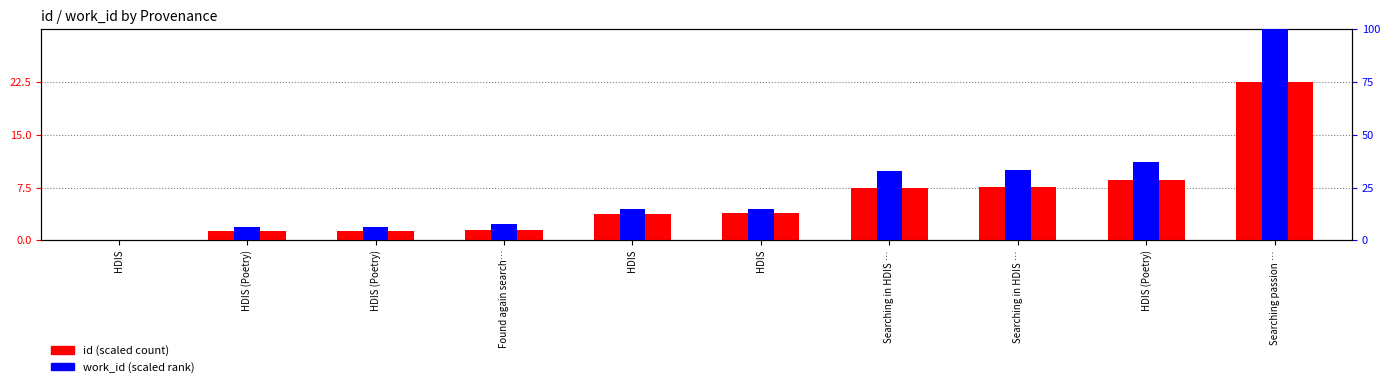

Reading left to right, transcribe all the data shown in this chart.

id (scaled): HDIS=0.0	HDIS (Poetry)=1.3	HDIS (Poetry)=1.3	Found again search…=1.5	HDIS=3.8	HDIS=3.8	Searching in HDIS …=7.5	Searching in HDIS …=7.6	HDIS (Poetry)=8.5	Searching passion …=22.5
work_id (scaled): HDIS=0.0	HDIS (Poetry)=6.5	HDIS (Poetry)=6.5	Found again search…=7.5	HDIS=15.0	HDIS=15.0	Searching in HDIS …=32.7	Searching in HDIS …=33.2	HDIS (Poetry)=36.9	Searching passion …=100.0